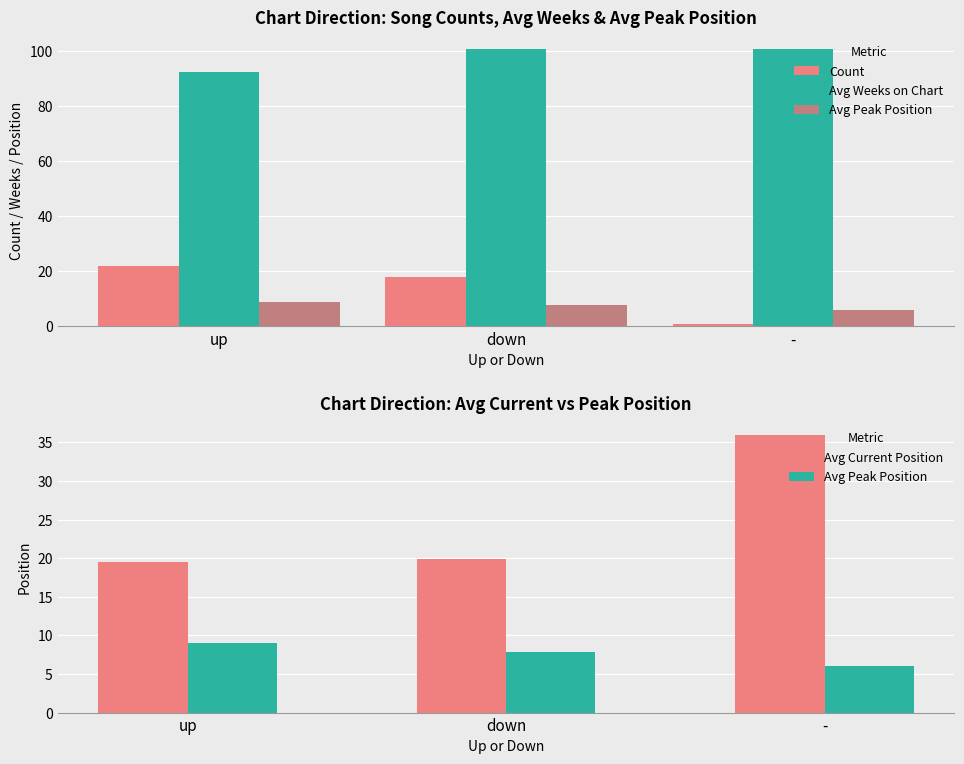

Which series has the largest total across all categories?

Avg Weeks on Chart